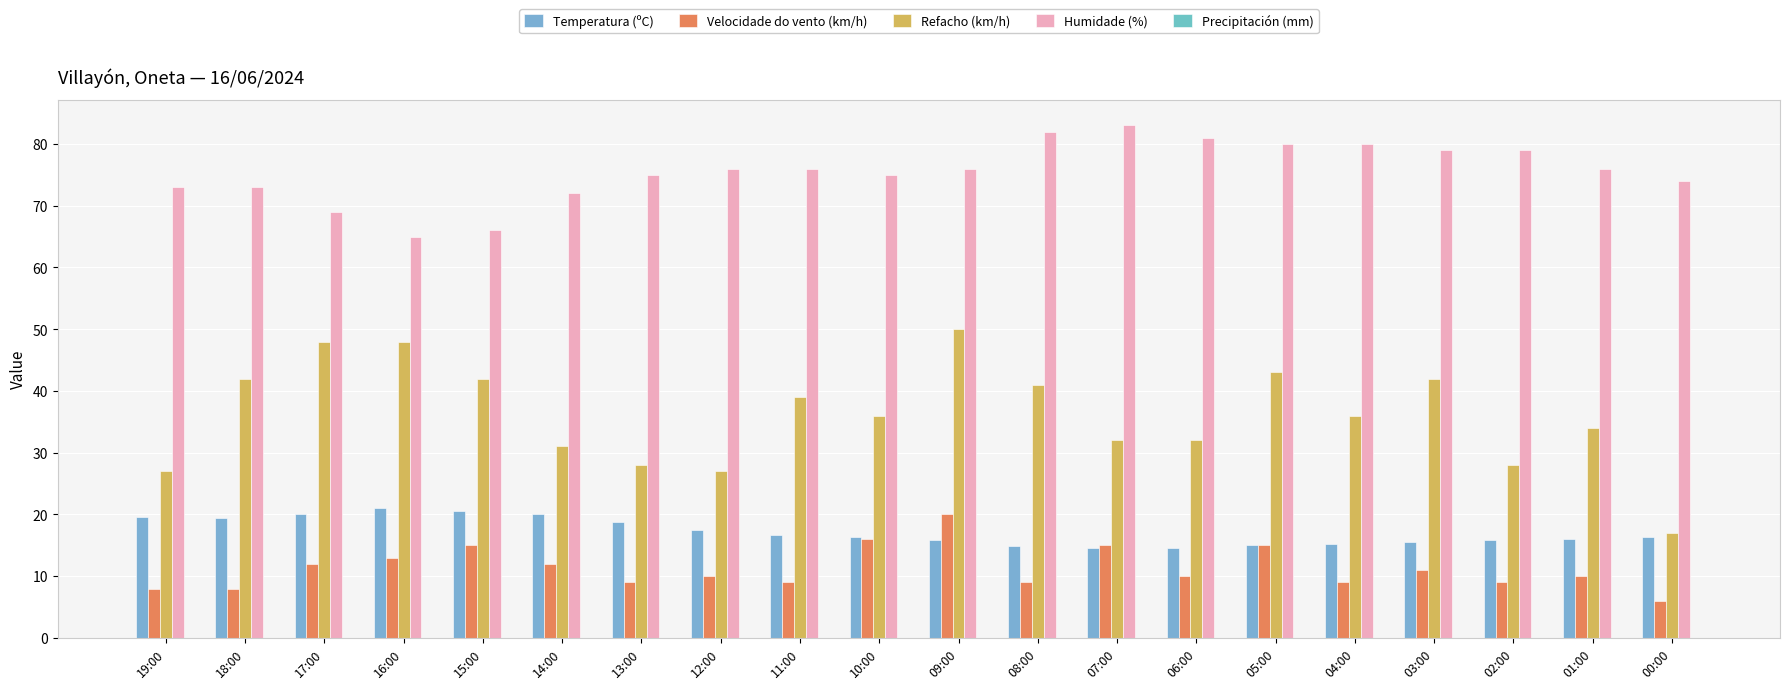

At which label does Velocidade do vento (km/h) reach its minimum?

00:00